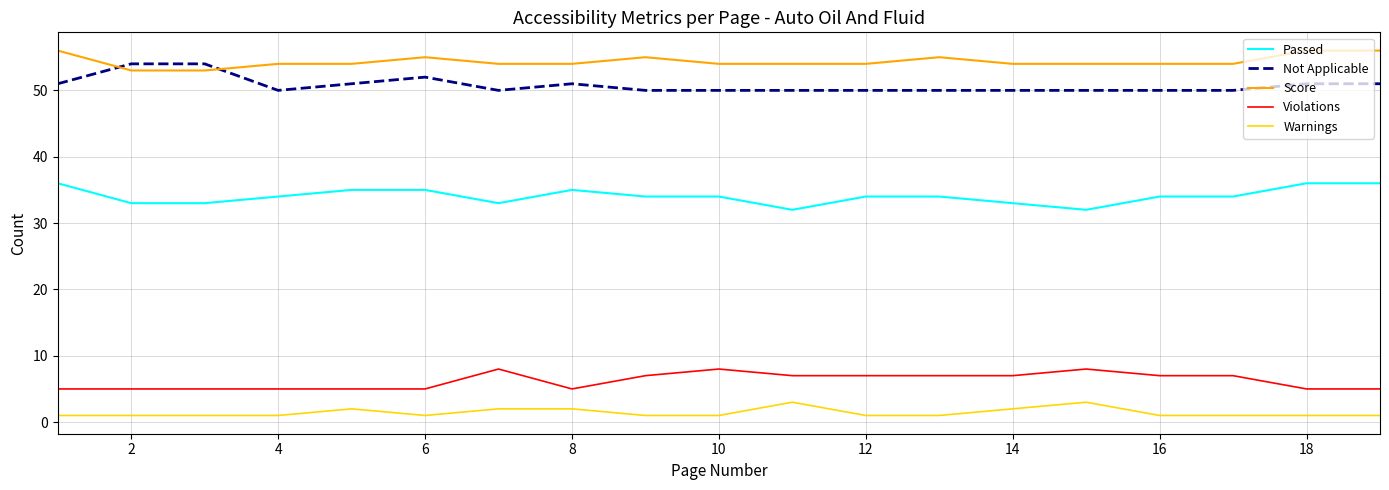

Reading left to right, what are all the values shown in this chart?

Passed: 36	33	33	34	35	35	33	35	34	34	32	34	34	33	32	34	34	36	36
Not Applicable: 51	54	54	50	51	52	50	51	50	50	50	50	50	50	50	50	50	51	51
Score: 56	53	53	54	54	55	54	54	55	54	54	54	55	54	54	54	54	56	56
Violations: 5	5	5	5	5	5	8	5	7	8	7	7	7	7	8	7	7	5	5
Warnings: 1	1	1	1	2	1	2	2	1	1	3	1	1	2	3	1	1	1	1